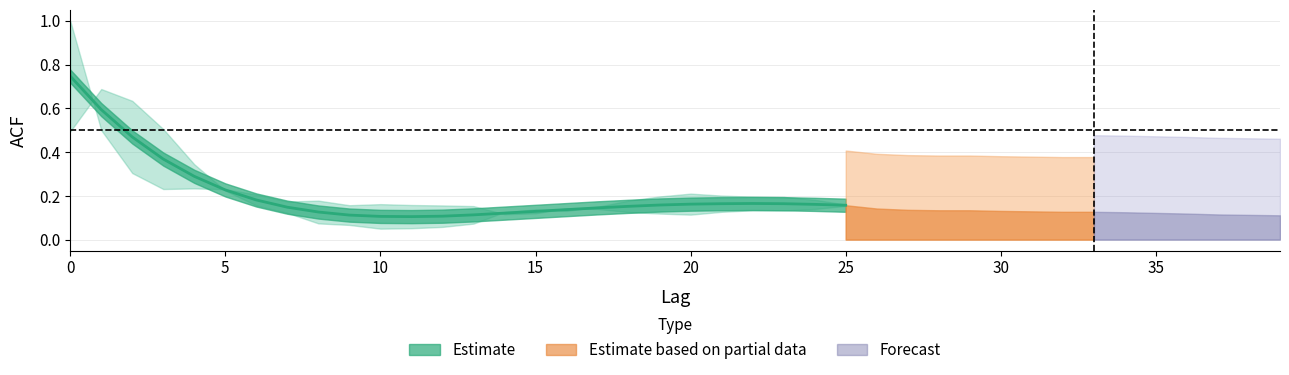

What is the difference between the maximum and minimum values in the acf_shown_smooth series?

0.6